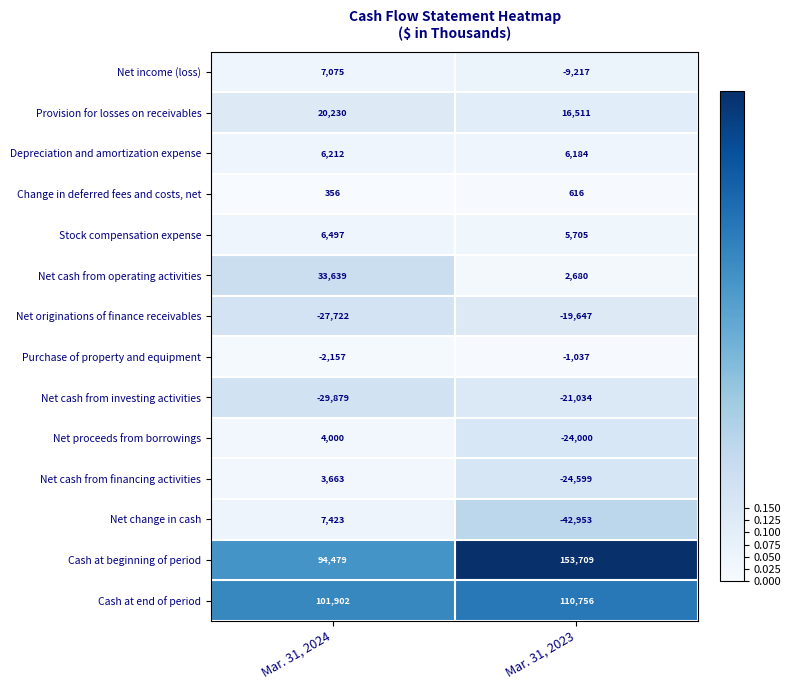

Is it true that Stock compensation expense equals 10641 at Mar. 31, 2024?

False